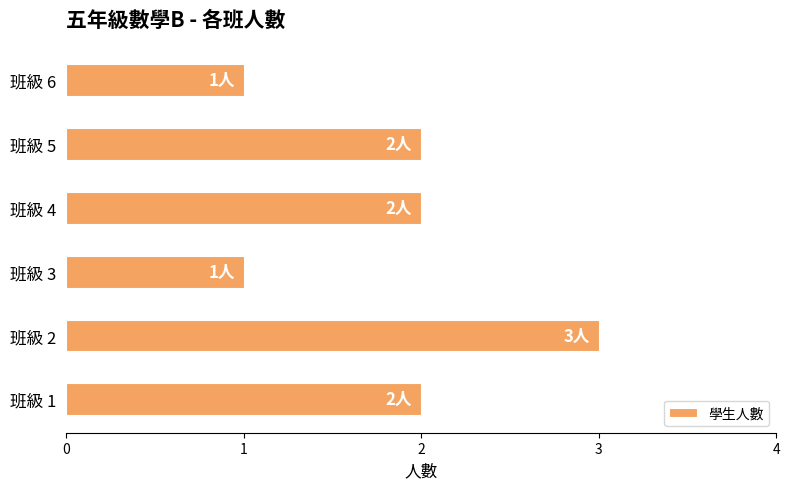

What is the sum of all values?

11